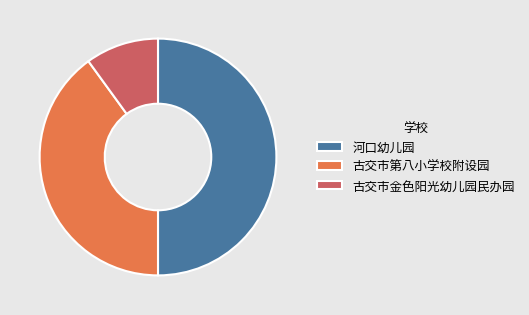

Combined, do 河口幼儿园 and 古交市金色阳光幼儿园民办园 account for over 50%?

Yes